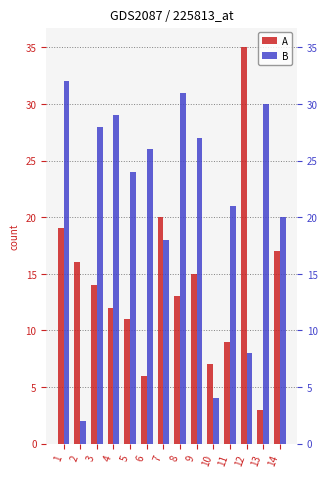

What is the difference between the second highest and second lowest values in the A series?

14